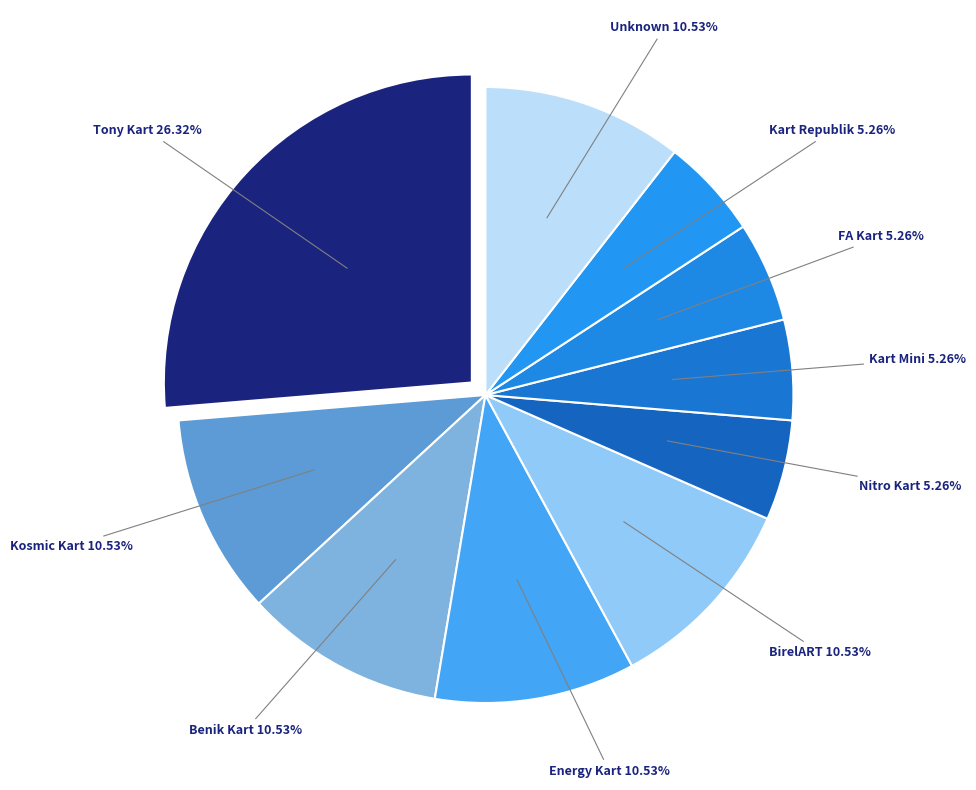

How many slices are in this pie chart?

10